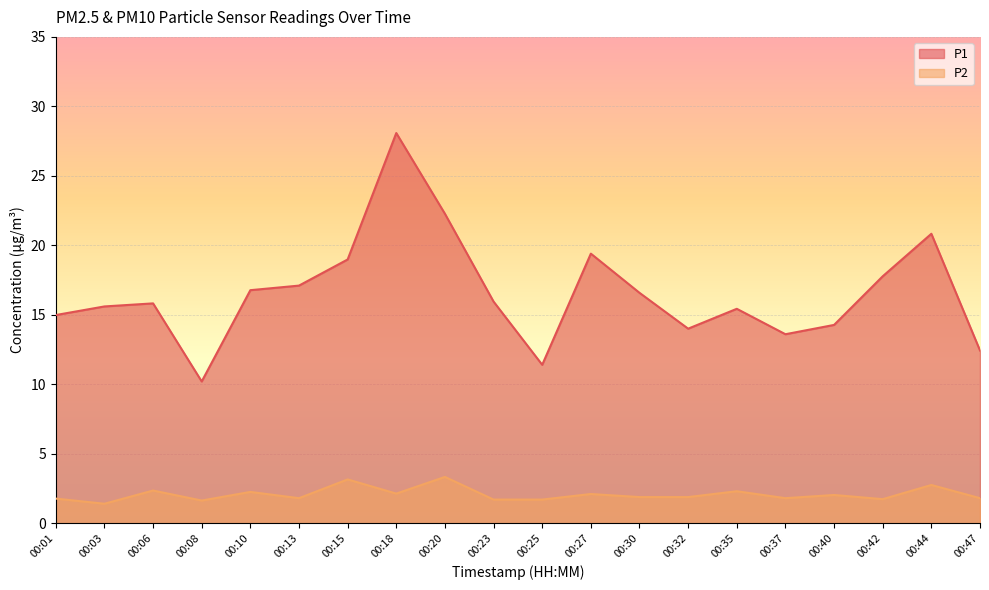

The value of P1 at 00:27 is 5.5. True or false?

False